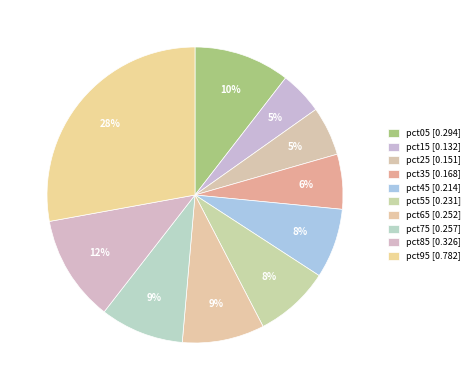

How many slices are in this pie chart?

10